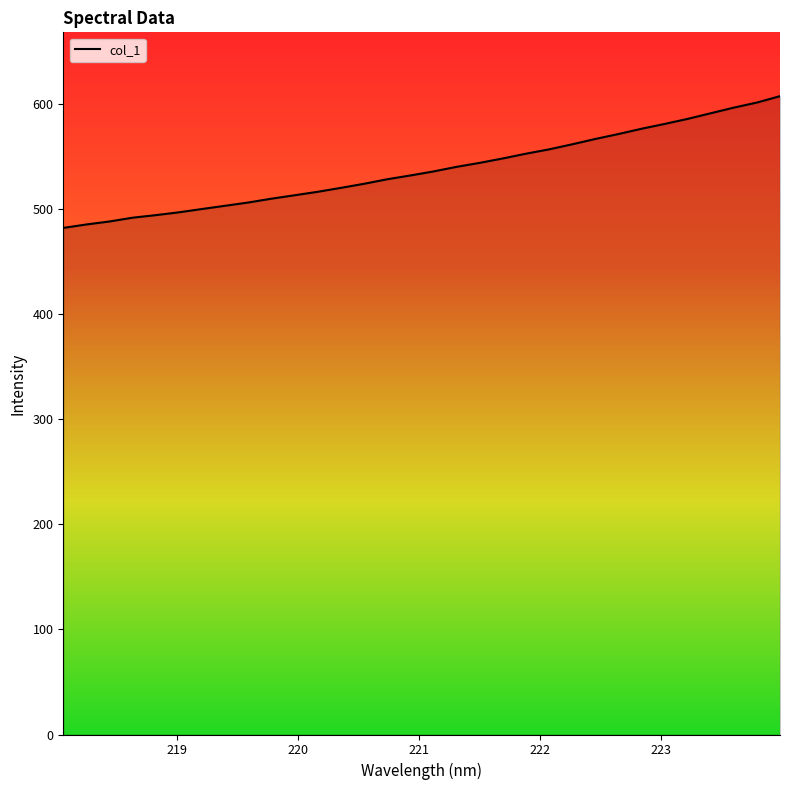

What is the smallest value displayed?

482.2